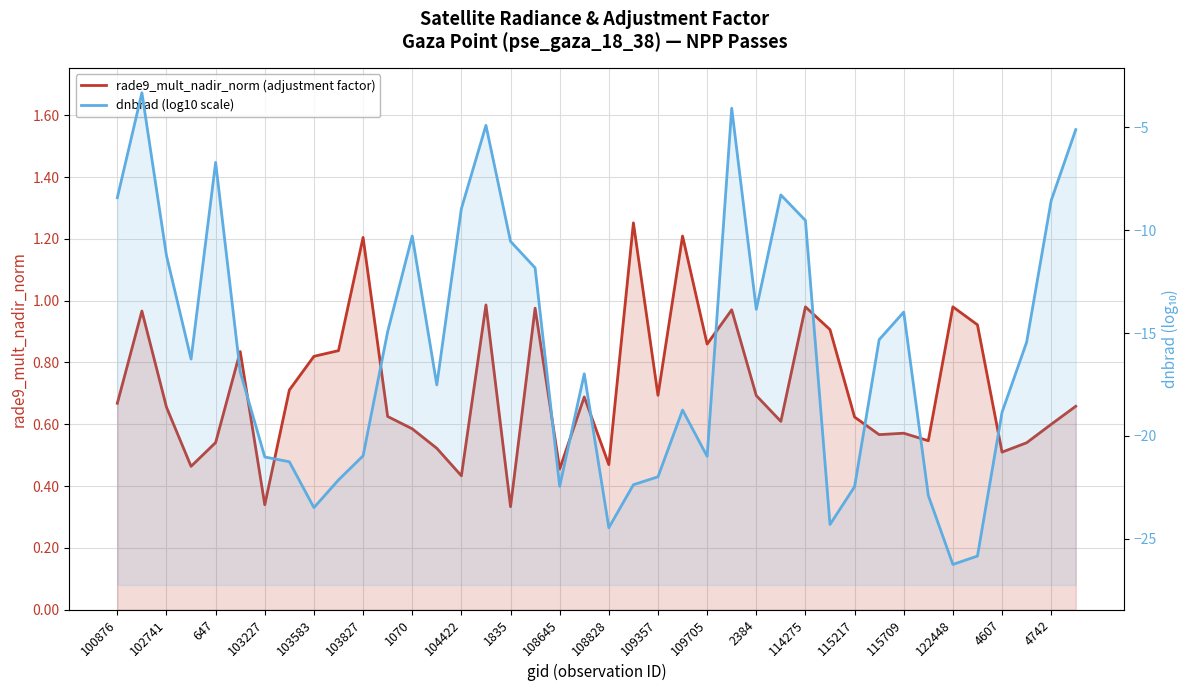

True or false: dnbrad (log10 scale) and rade9_mult_nadir_norm (adjustment factor) intersect in this chart.

False